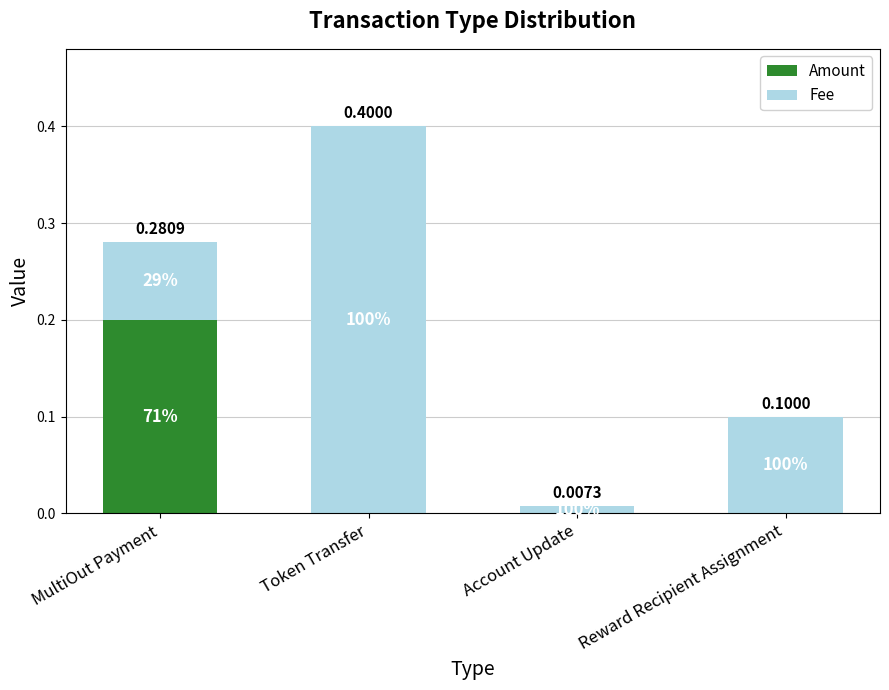

Read the Amount value at MultiOut Payment.

0.2